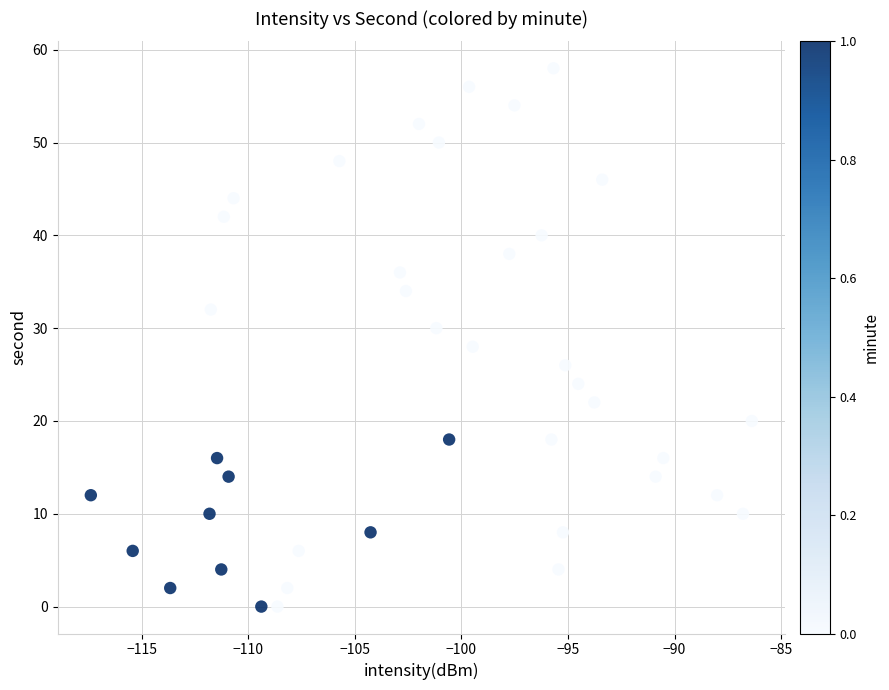

What is the range of Y values (max minus min)?

58